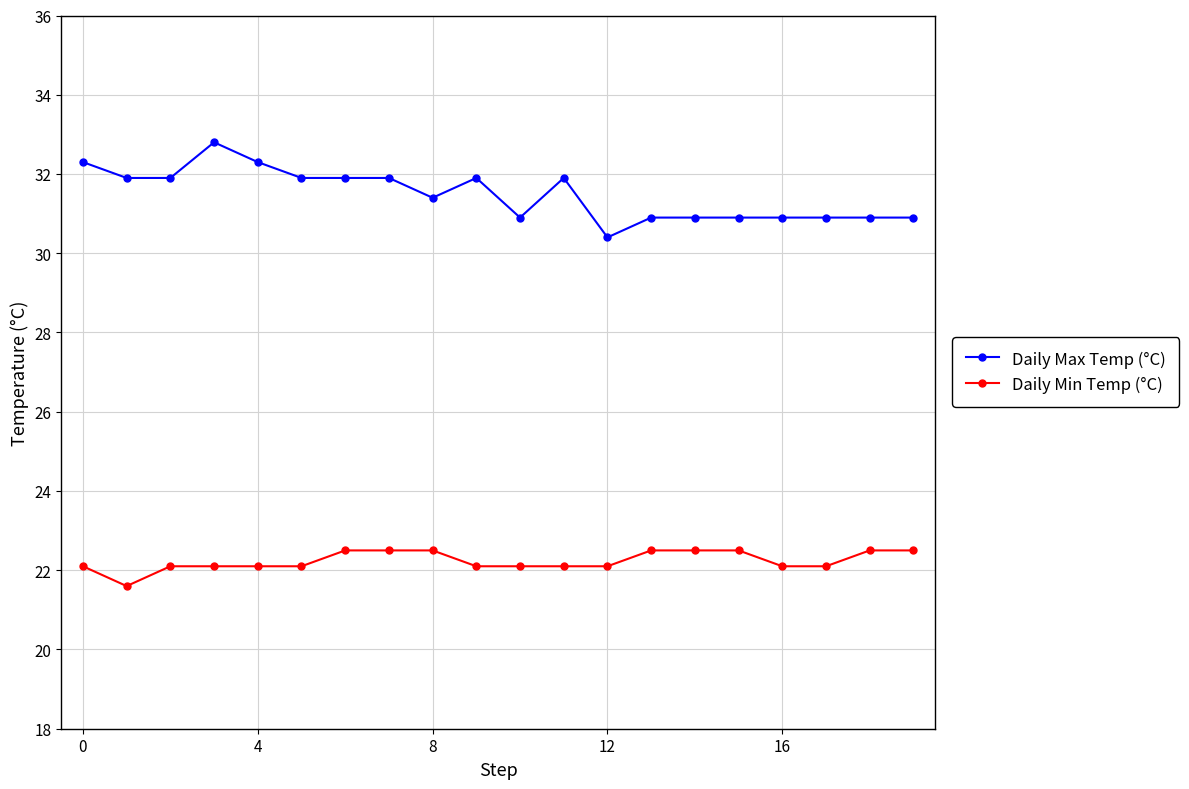

True or false: Daily Max Temp (°C) and Daily Min Temp (°C) intersect in this chart.

False